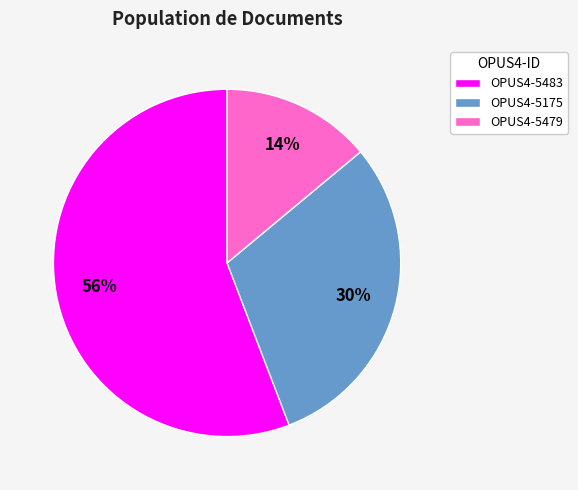

To the nearest percent, what is the difference between the OPUS4-5175 and OPUS4-5479 slice percentages?

16%